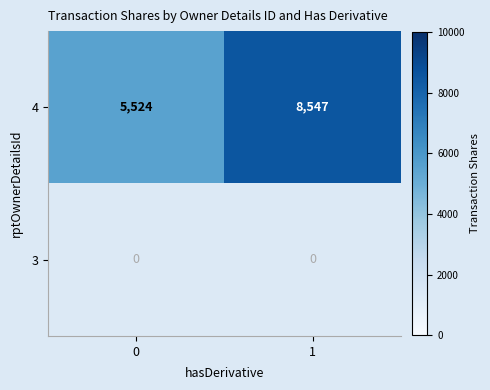

Rank the series at 0 from highest to lowest value.

4, 3